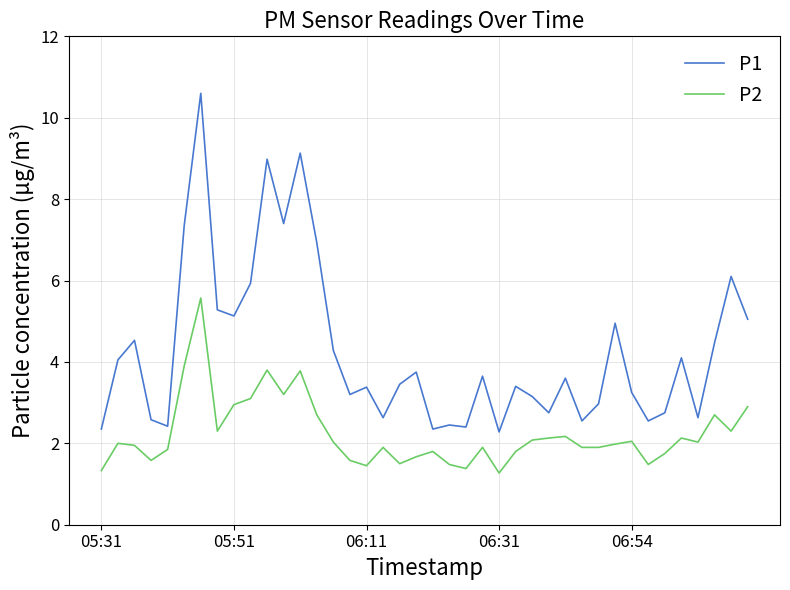

How many series are shown in this chart?

2